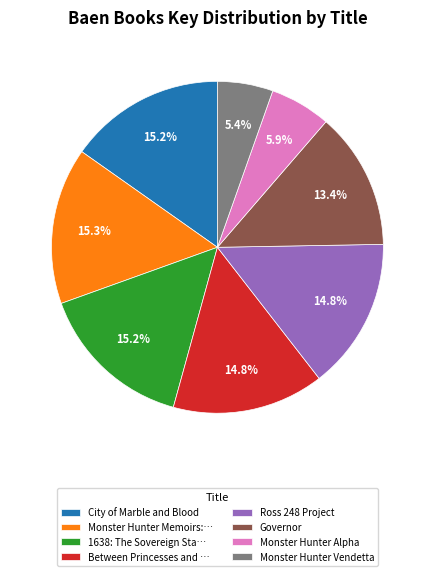

Is there a majority slice in this chart?

No